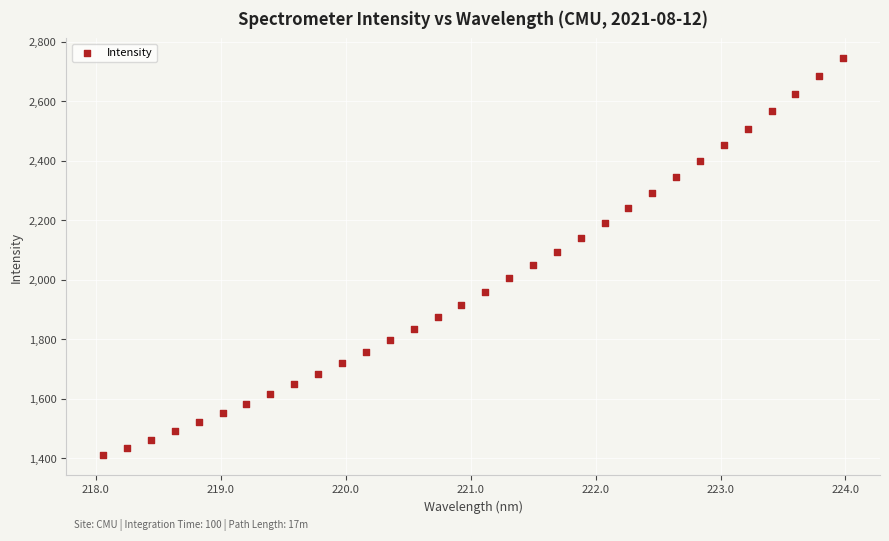

What is the range of X values (max minus min)?

5.9